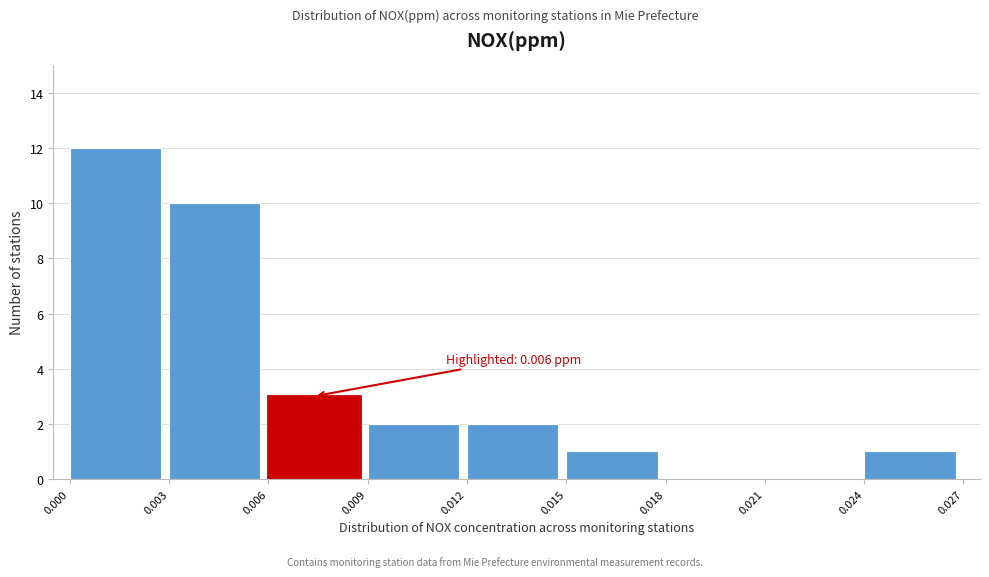

Which range on the x-axis has the tallest bar?

0.000 to 0.003